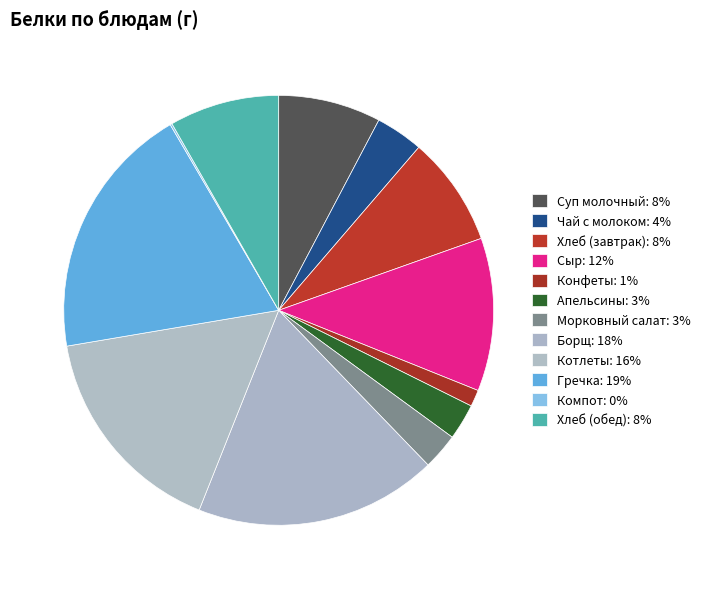

To the nearest percent, what percentage of the pie is Котлеты?

16%